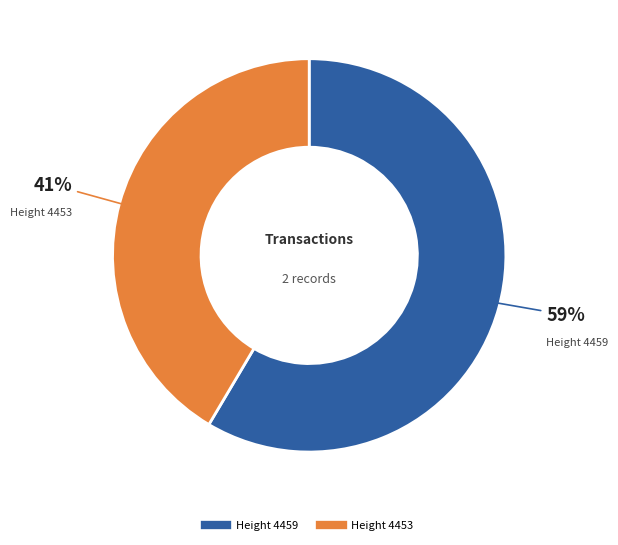

To the nearest percent, what is the average slice percentage?

50%